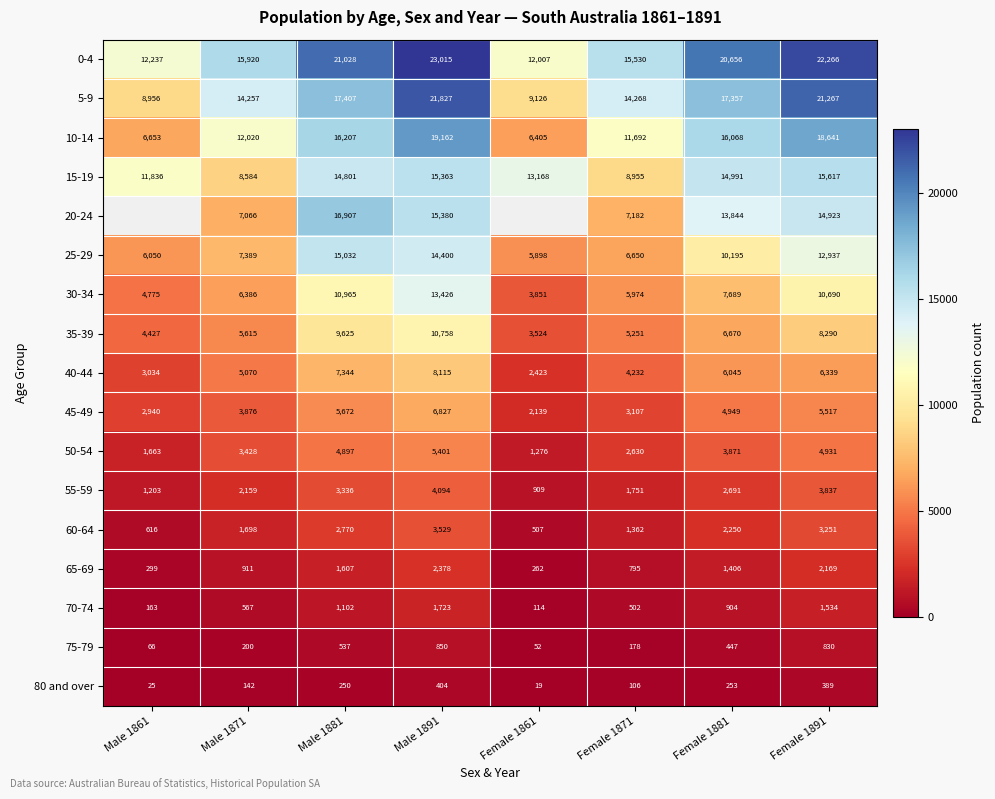

Is it true that 35-39 equals 2341.8 at Female 1861?

False